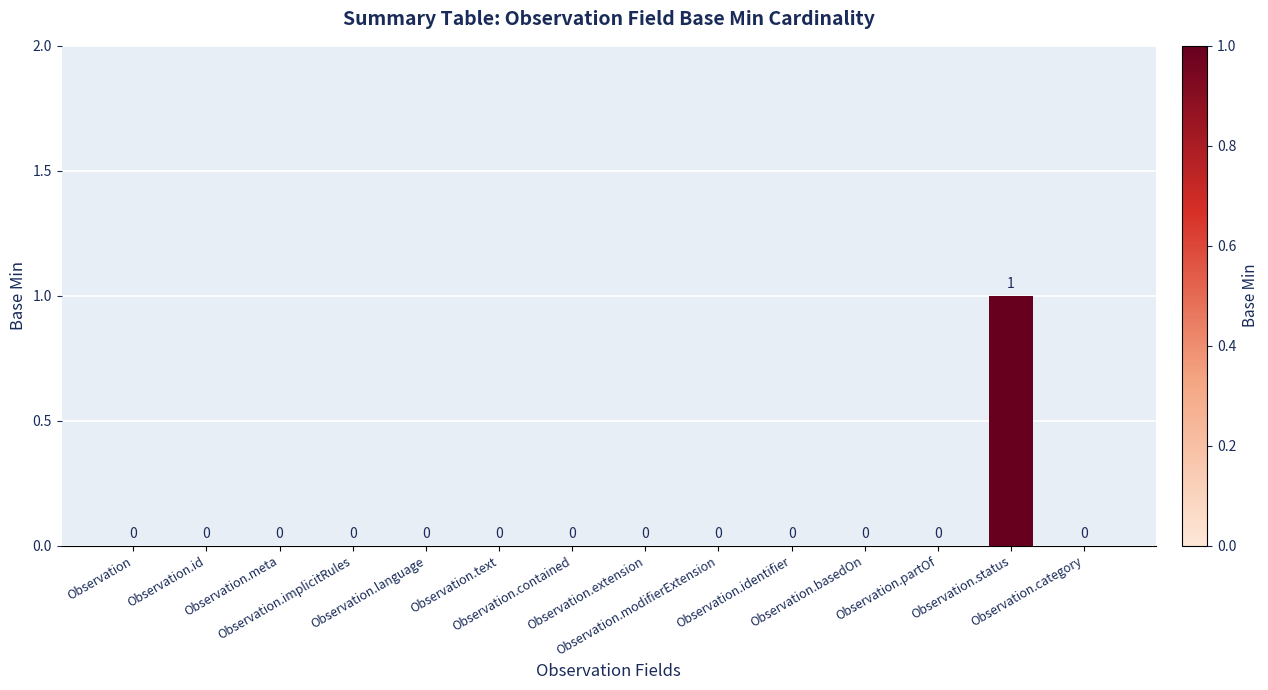

Count the number of data series in this chart.

1